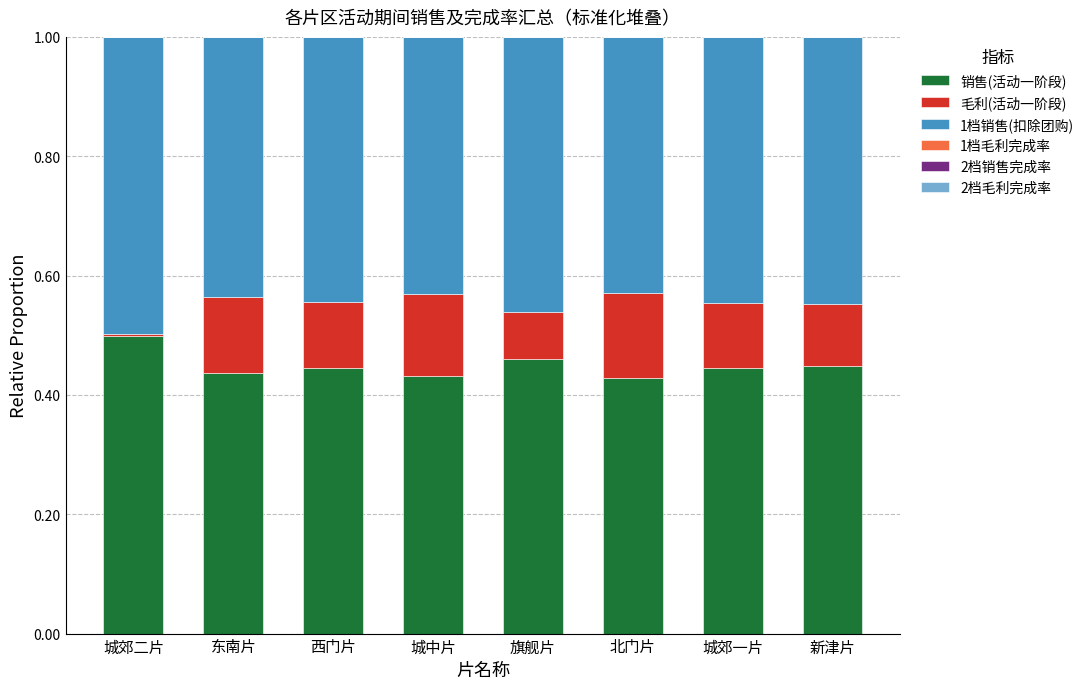

How many distinct data groups are displayed?

6